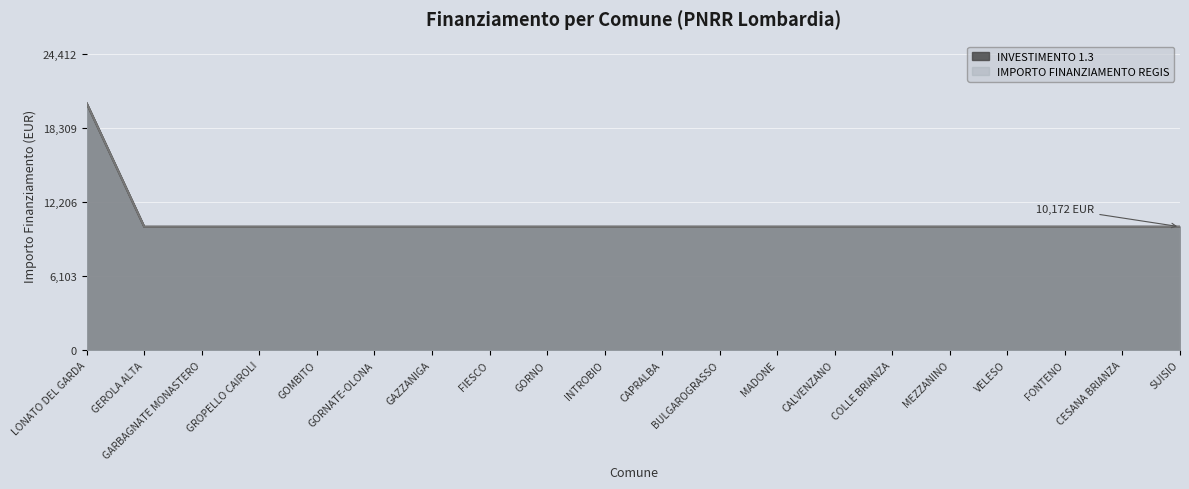

At FIESCO, list the series in order from smallest to largest.

INVESTIMENTO 1.3, IMPORTO FINANZIAMENTO REGIS